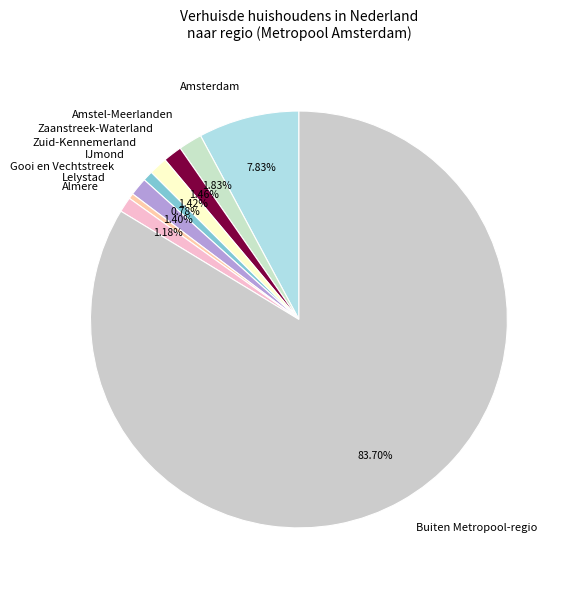

What percentage is NOT represented by Zaanstreek-Waterland?

98.5%